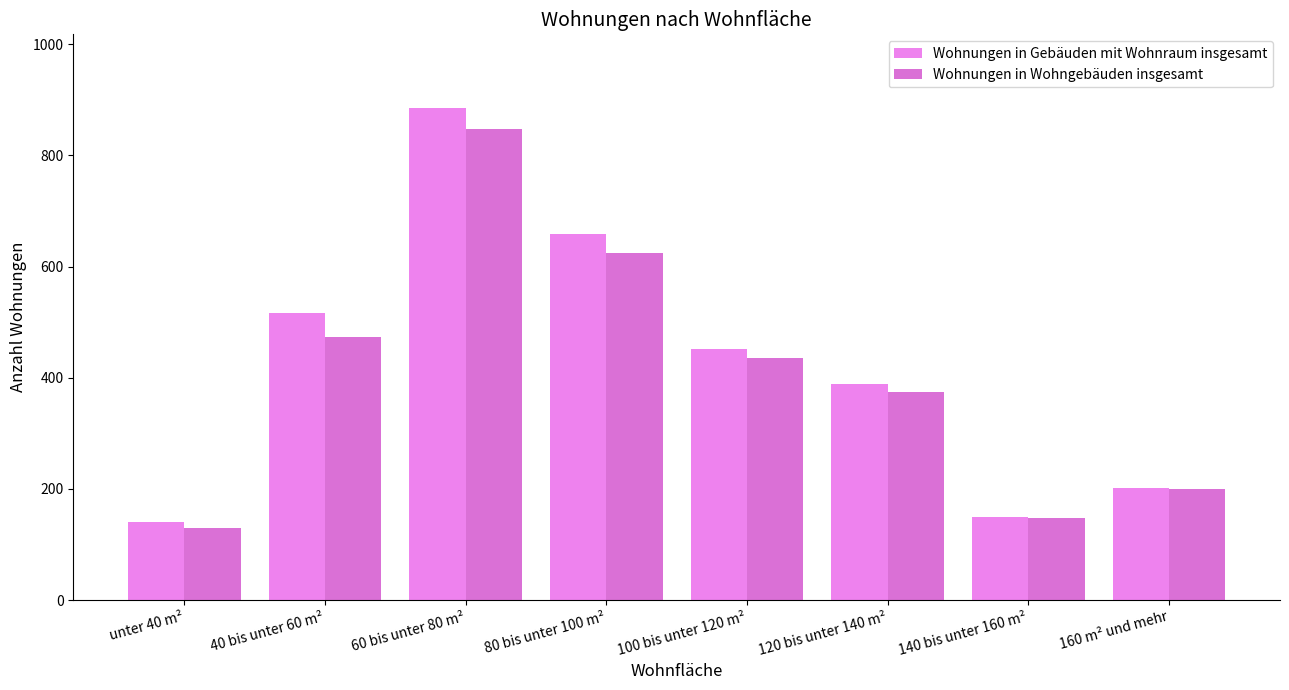

The value of Wohnungen in Wohngebäuden insgesamt at 120 bis unter 140 m² is 375. True or false?

True